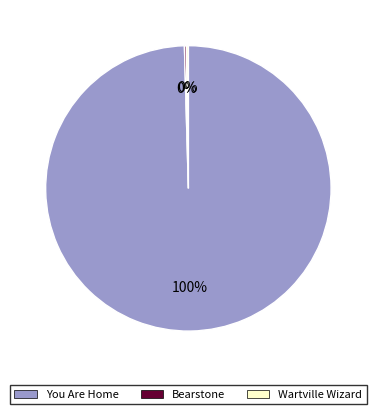

To the nearest percent, what is the average slice percentage?

33%